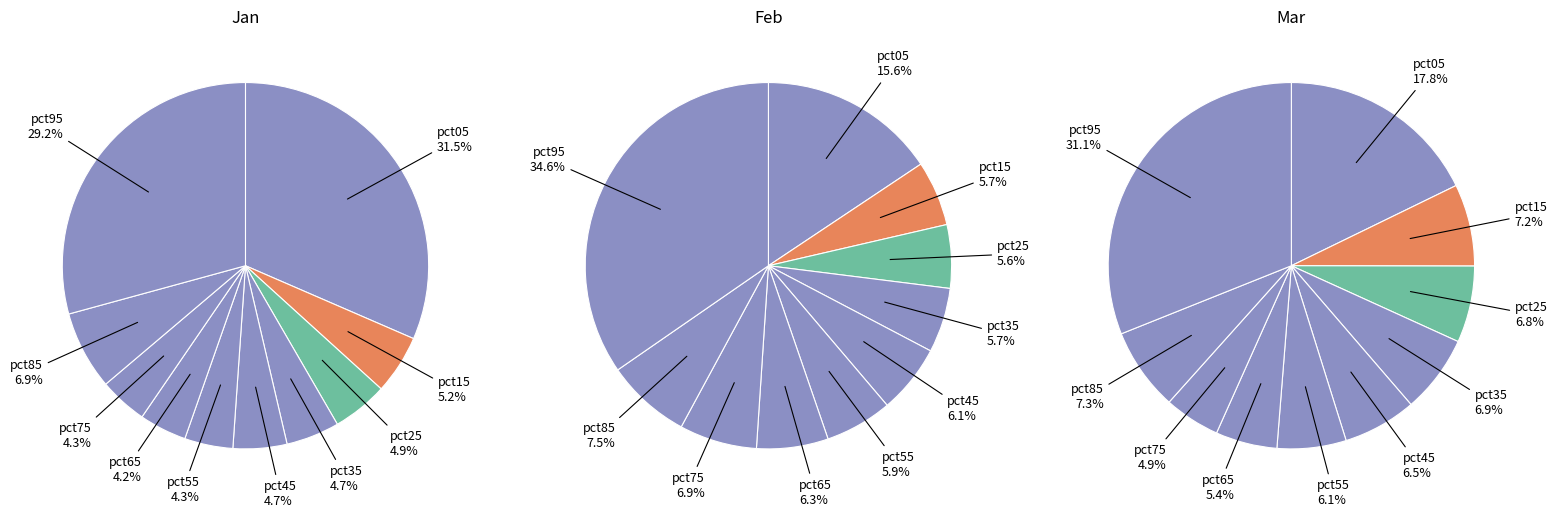

Does any single category account for the majority?

No